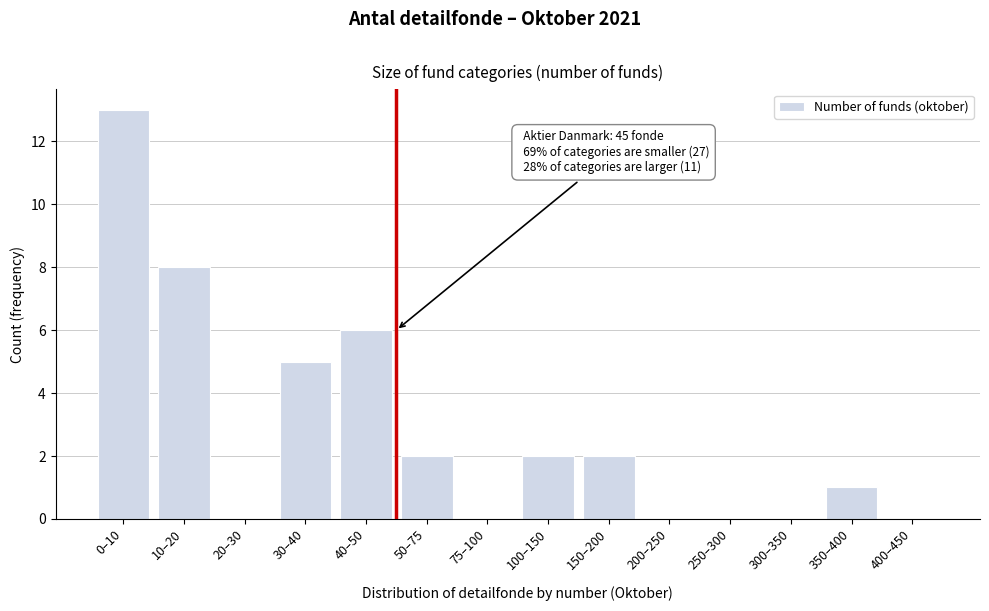

Reading left to right, list all the values displayed in this chart.

0–10=13	10–20=8	20–30=0	30–40=5	40–50=6	50–75=2	75–100=0	100–150=2	150–200=2	200–250=0	250–300=0	300–350=0	350–400=1	400–450=0